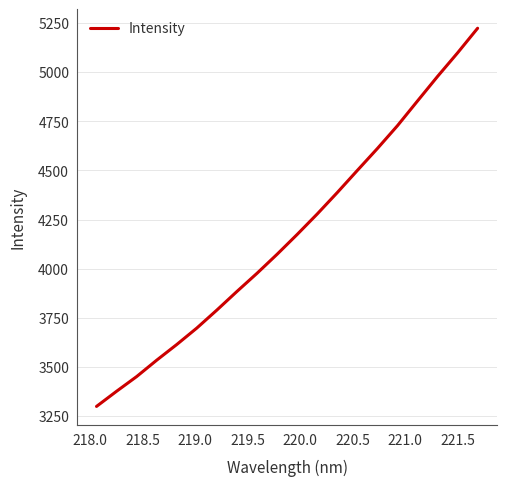

What is the minimum value shown in the chart?

3298.1